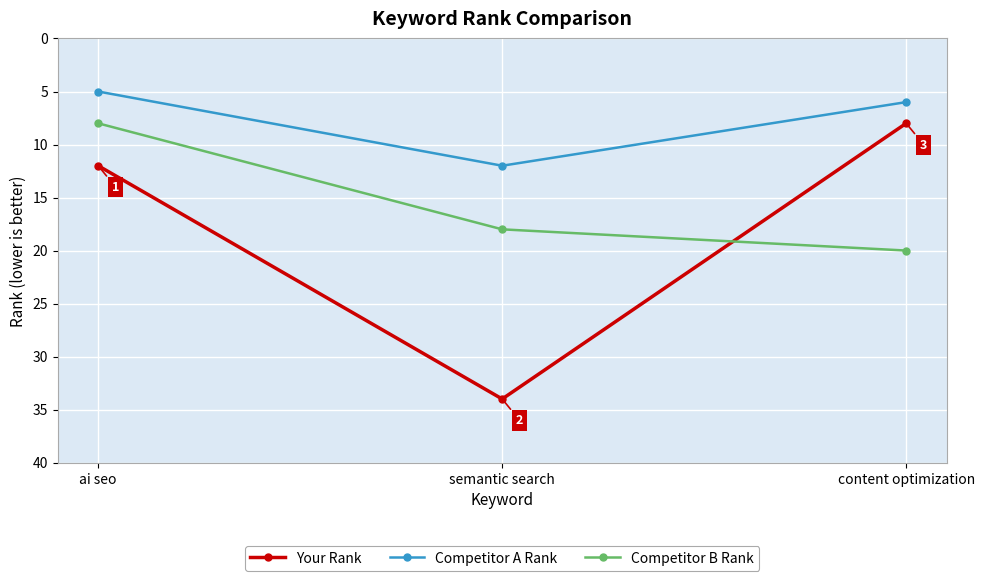

True or false: Competitor B Rank has a value of 18 at semantic search.

True